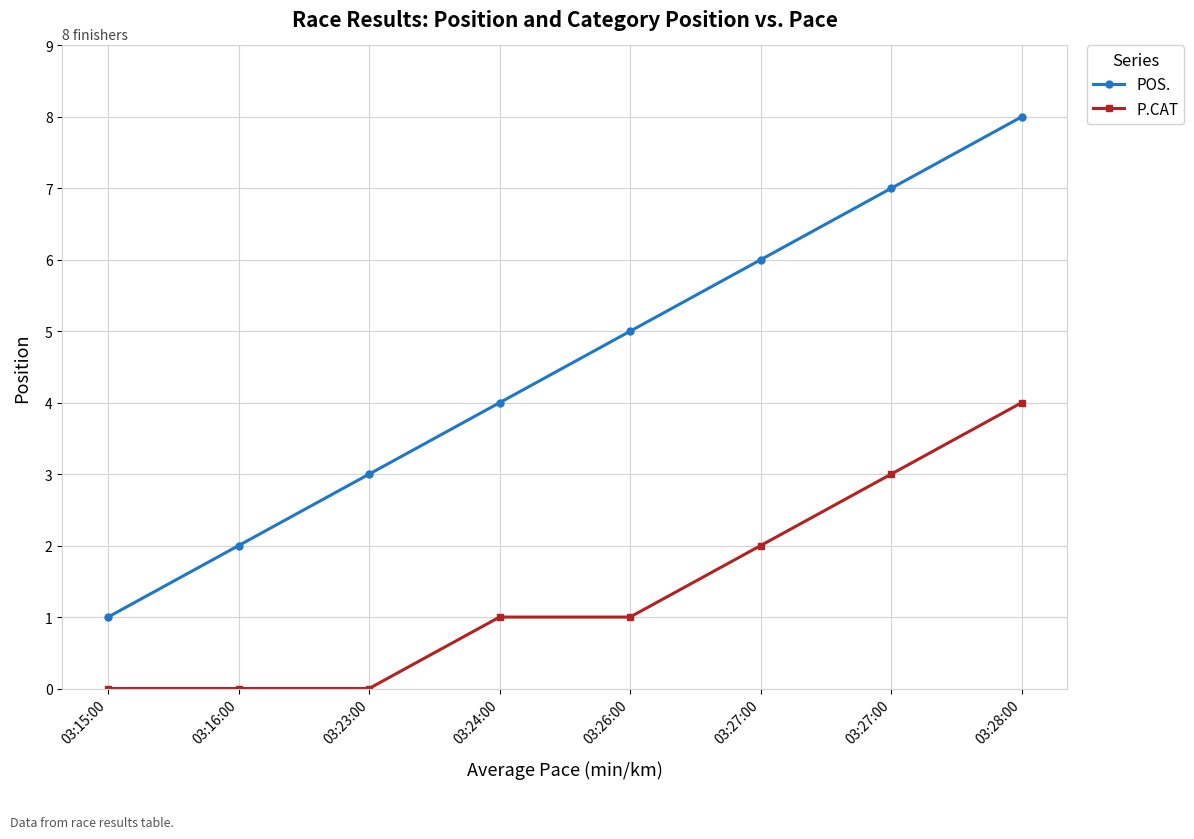

How many data points in POS. are less than 5?

4